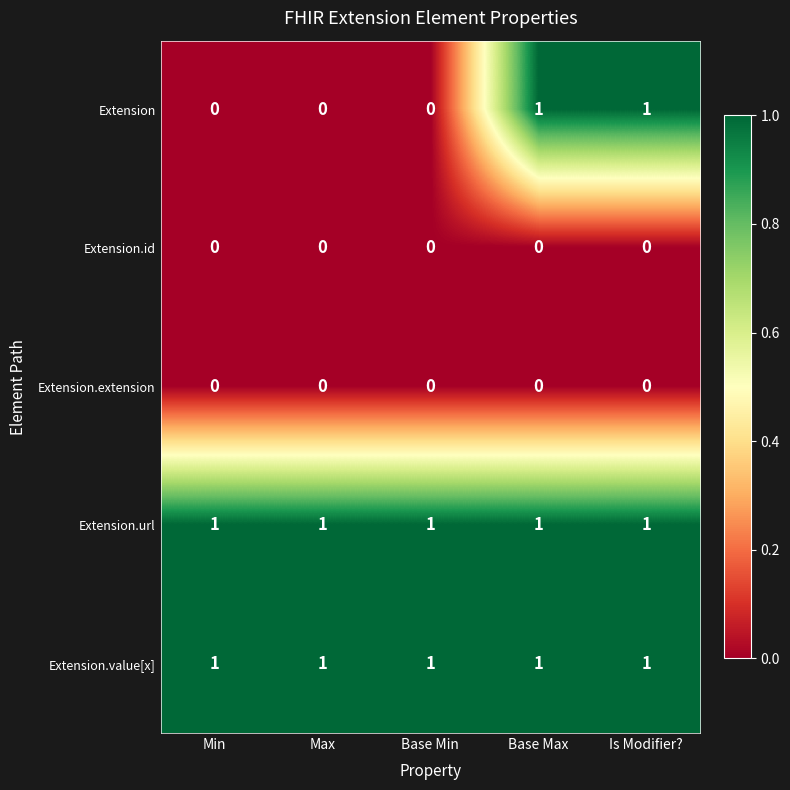

Is it true that Extension.url equals 2 at Is Modifier??

False